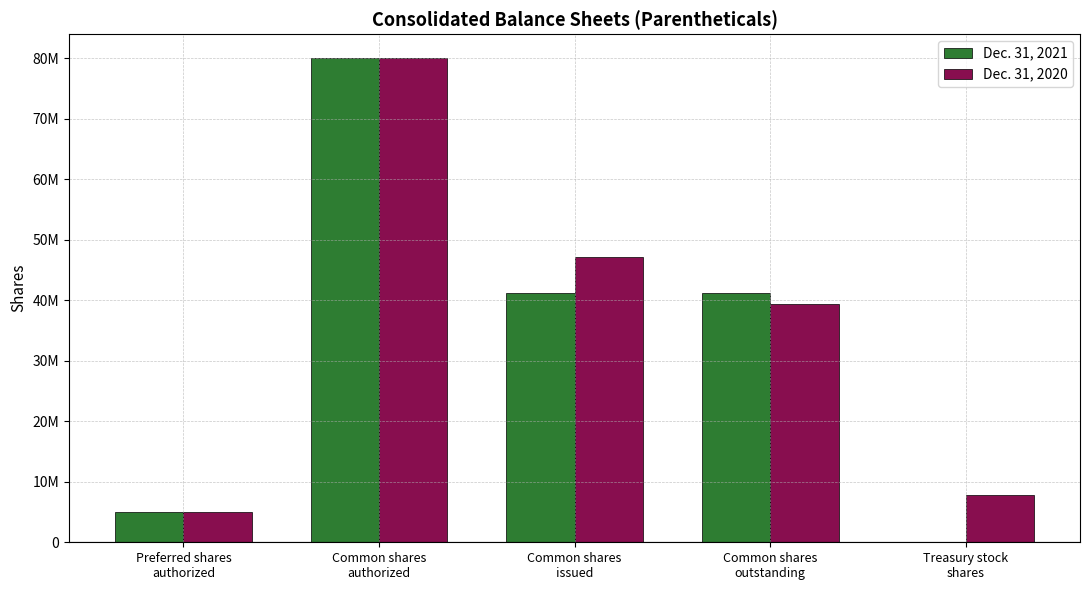

Are the bars horizontal?

No